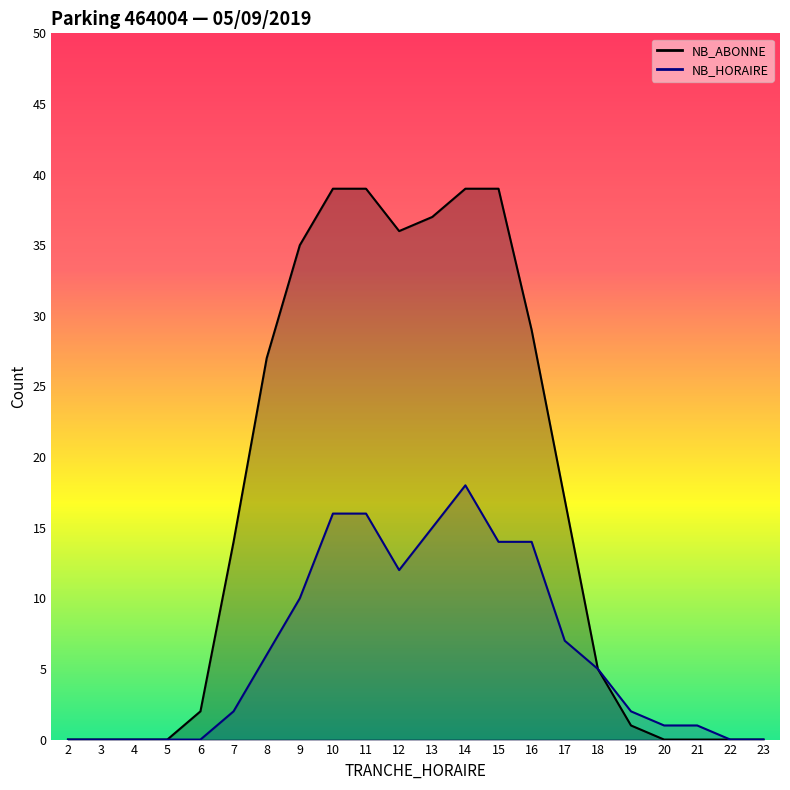

True or false: NB_ABONNE and NB_HORAIRE intersect in this chart.

False